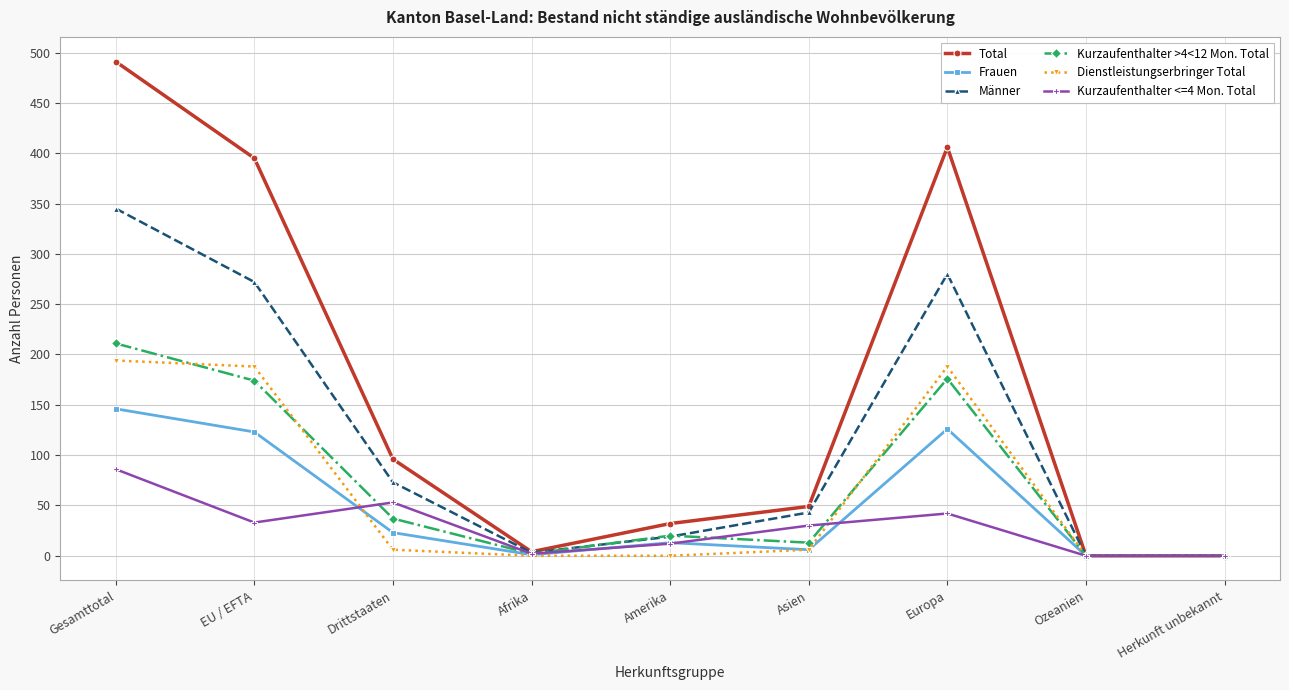

What is the approximate value of Kurzaufenthalter <=4 Mon. Total at Europa, to the nearest 5?

40